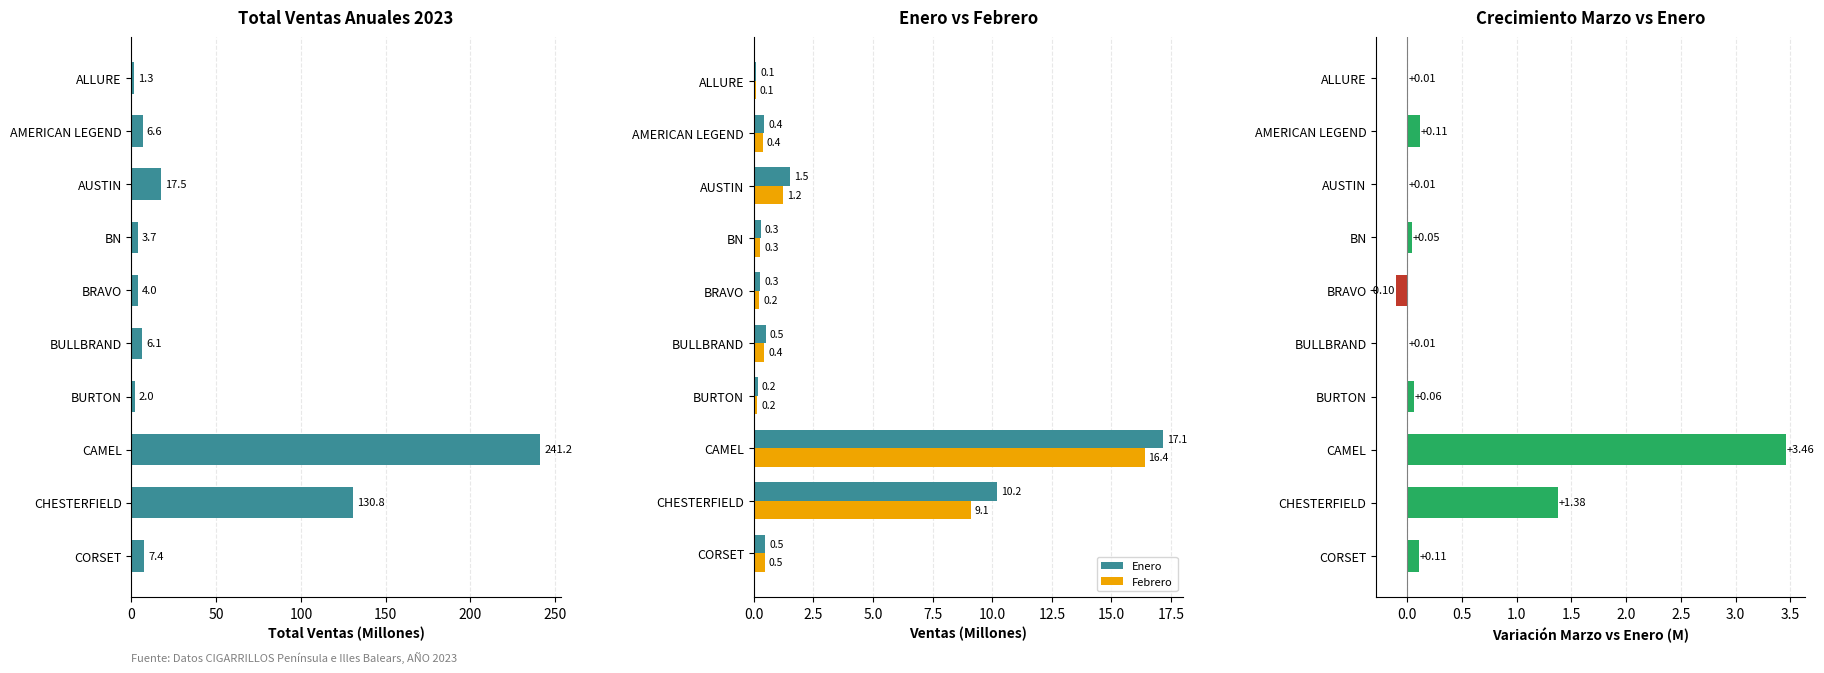

What is the sum of all Marzo - Enero (M) values?

5.1